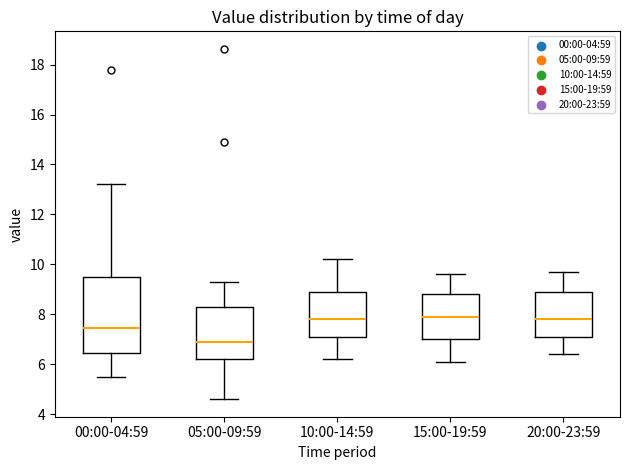

Comparing the boxes themselves (not the whiskers), which one is the tallest?

00:00-04:59